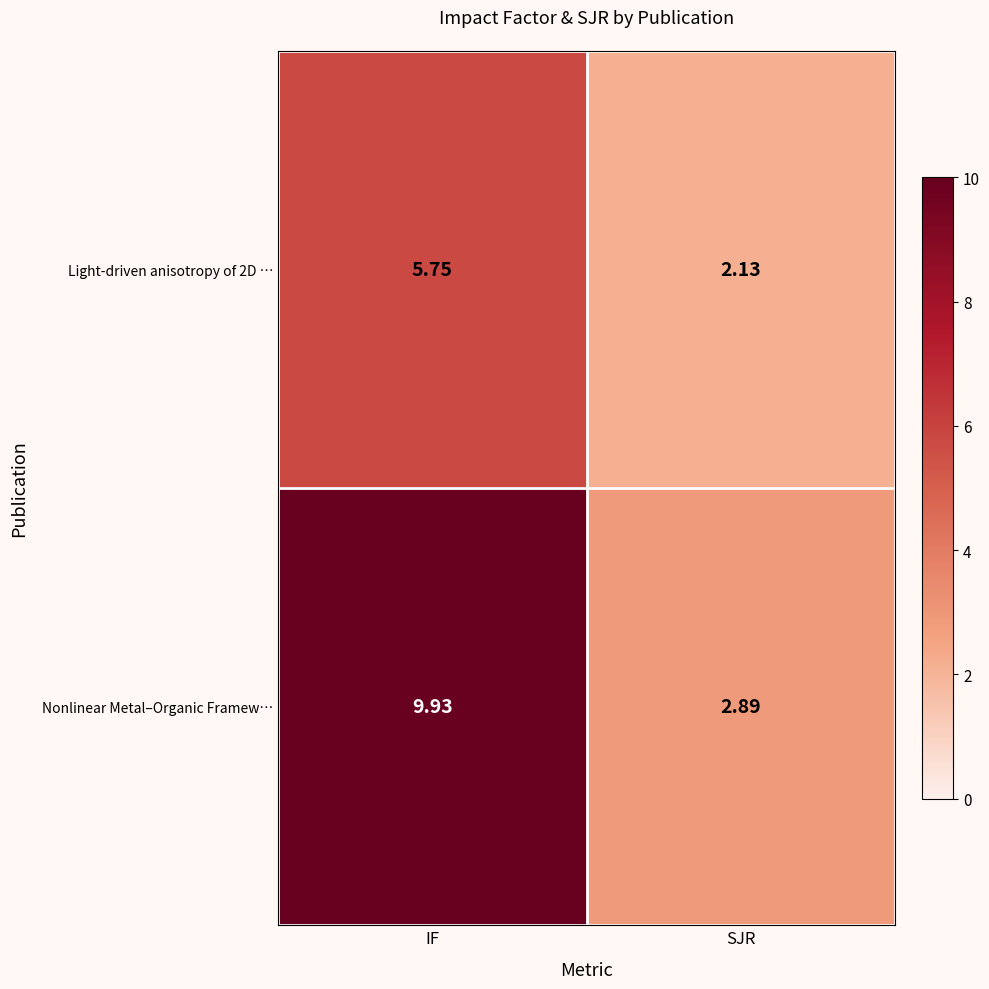

At which label does Nonlinear Metal–Organic Framew… first exceed 9?

IF